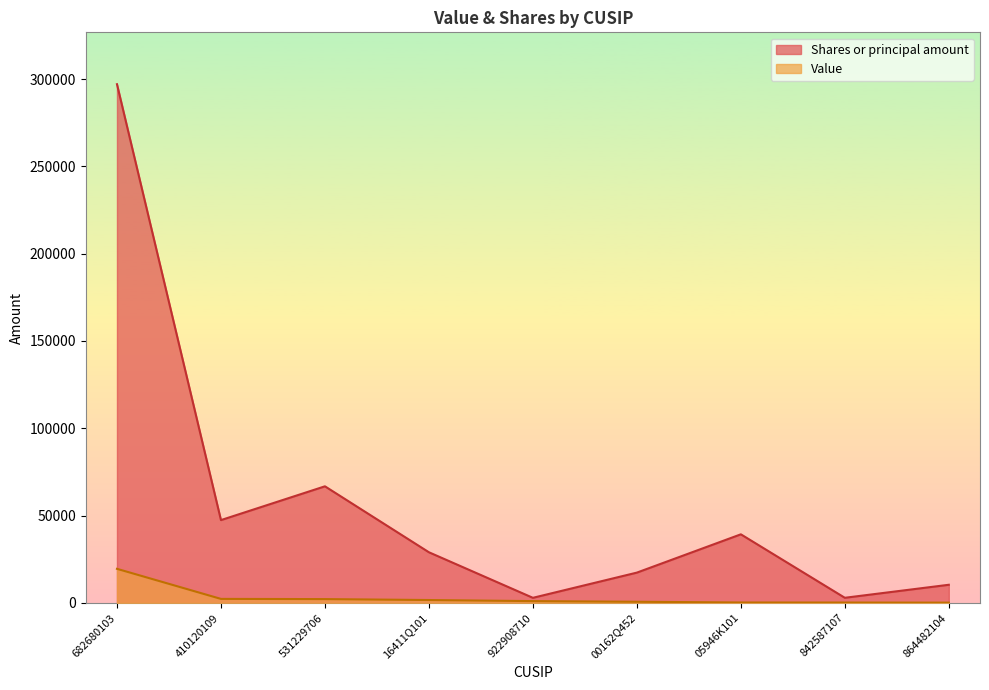

True or false: Value and Shares or principal amount intersect in this chart.

False